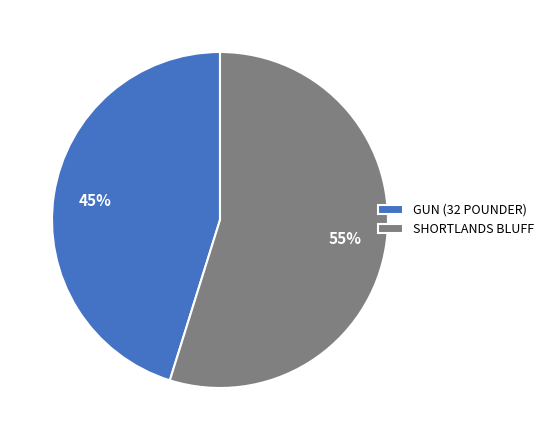

Which has a higher value, GUN (32 POUNDER) or SHORTLANDS BLUFF?

SHORTLANDS BLUFF